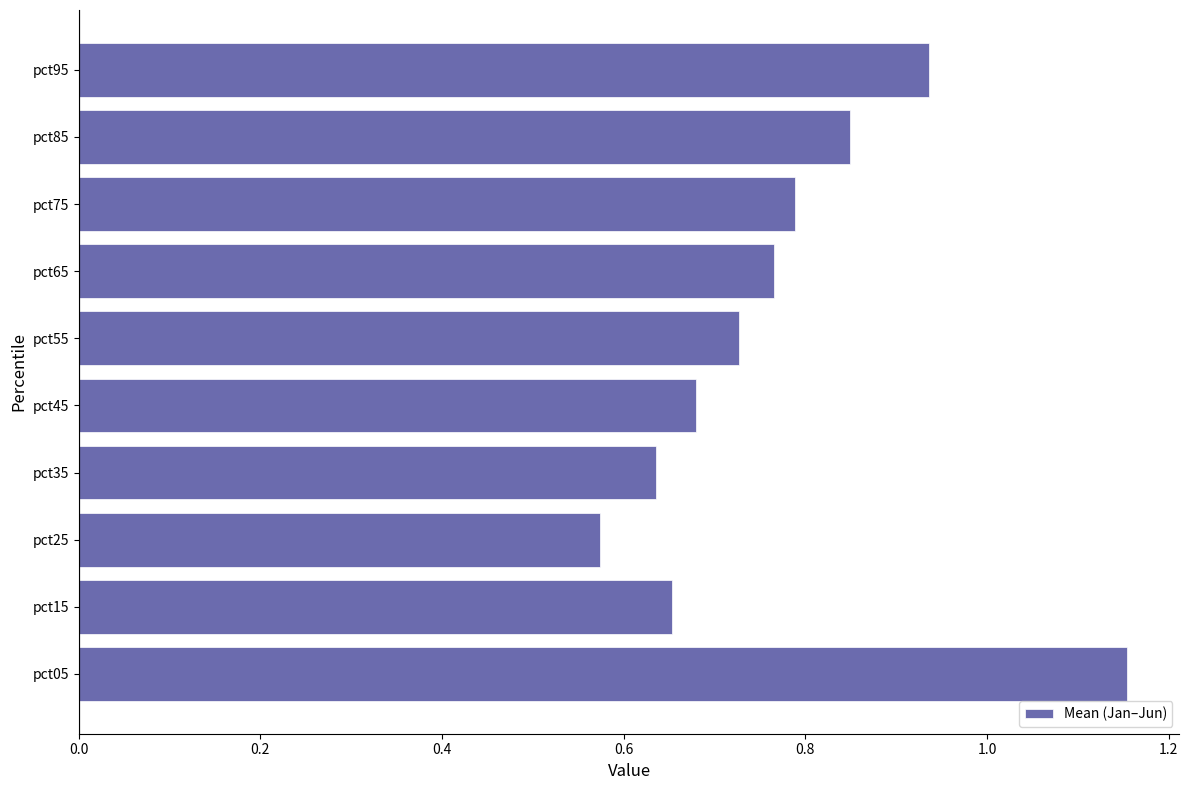

At which label is the value closest to 0?

pct25